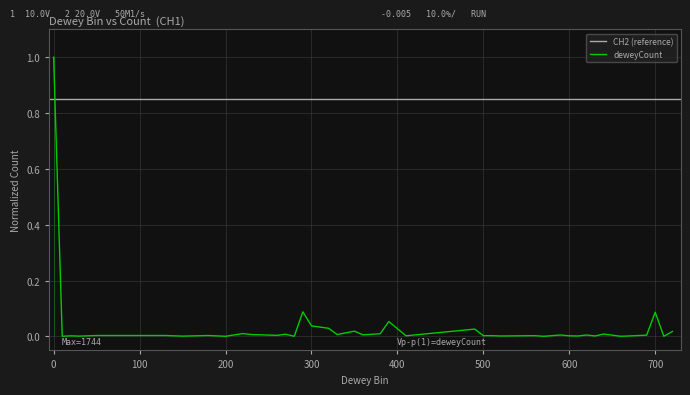

What is the difference between the second highest and second lowest values?

0.1